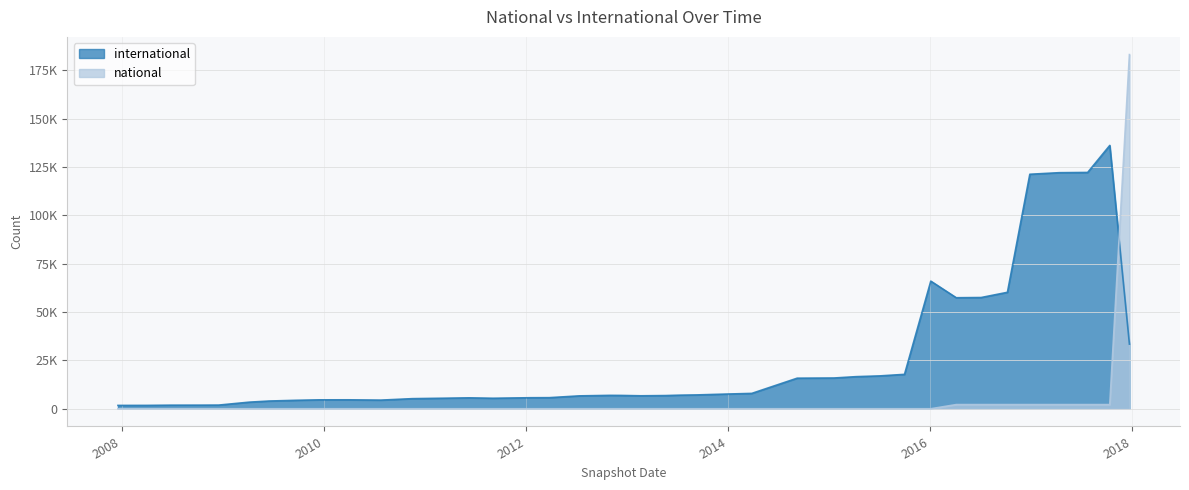

True or false: international has a value of 122023 at 2017-04-12.

True